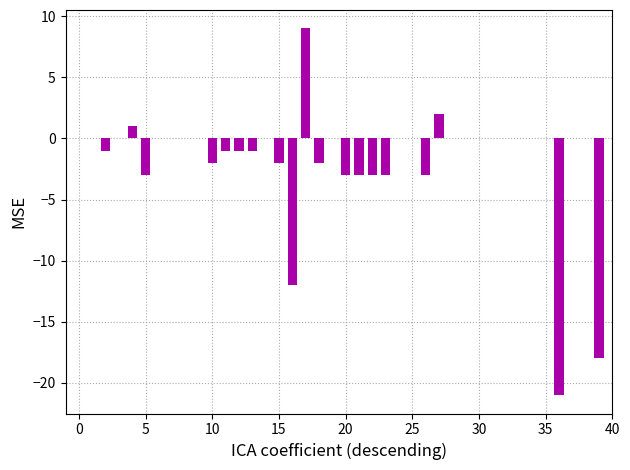

What is the maximum value shown in the chart?

9